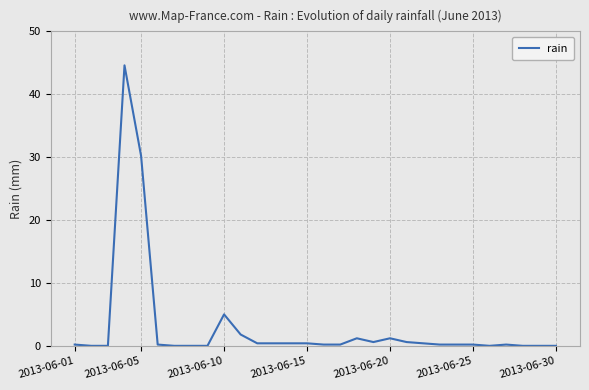

What is the greatest value displayed?

44.6